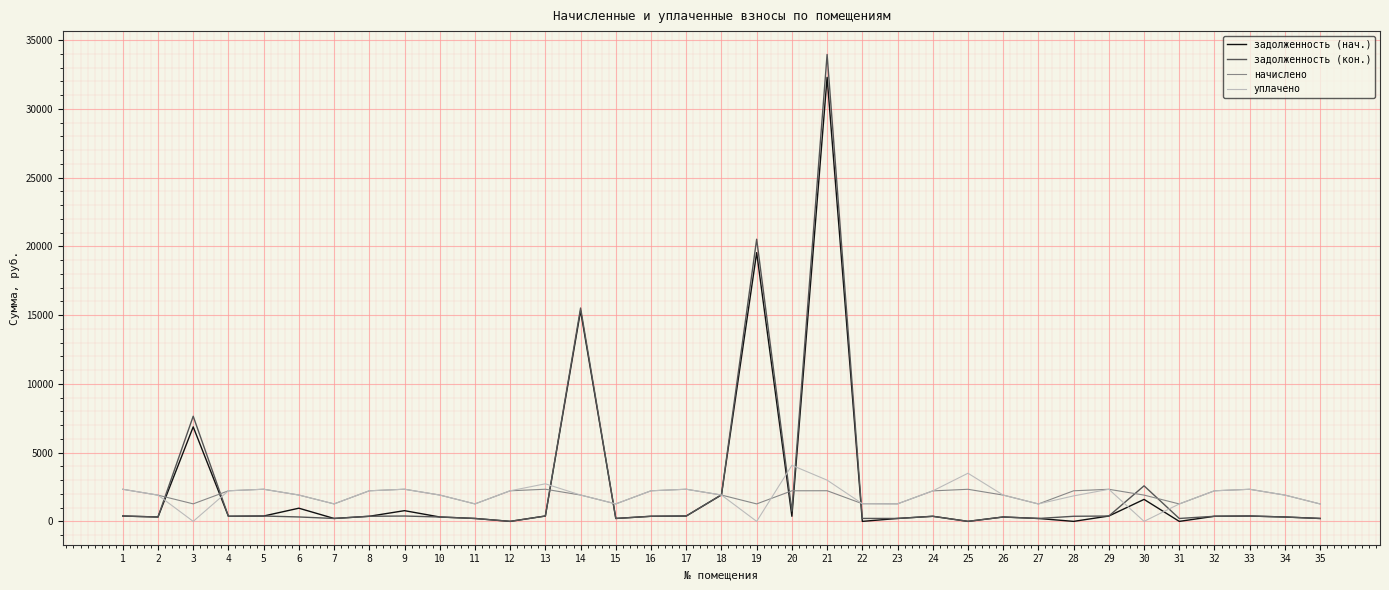

The value of начислено at 30 is 1912.1. True or false?

True